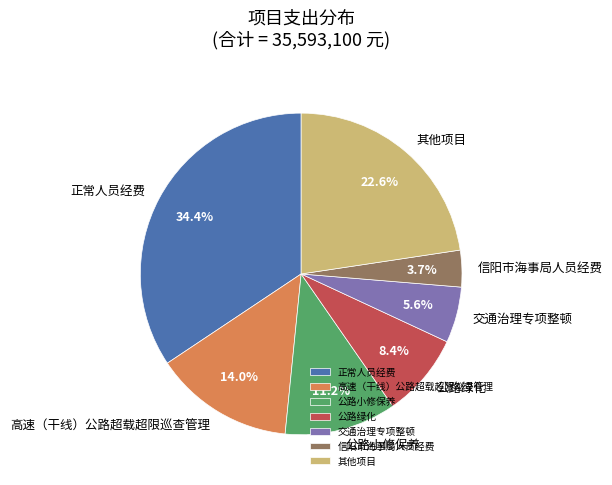

Between 正常人员经费 and 高速（干线）公路超载超限巡查管理, which is larger?

正常人员经费